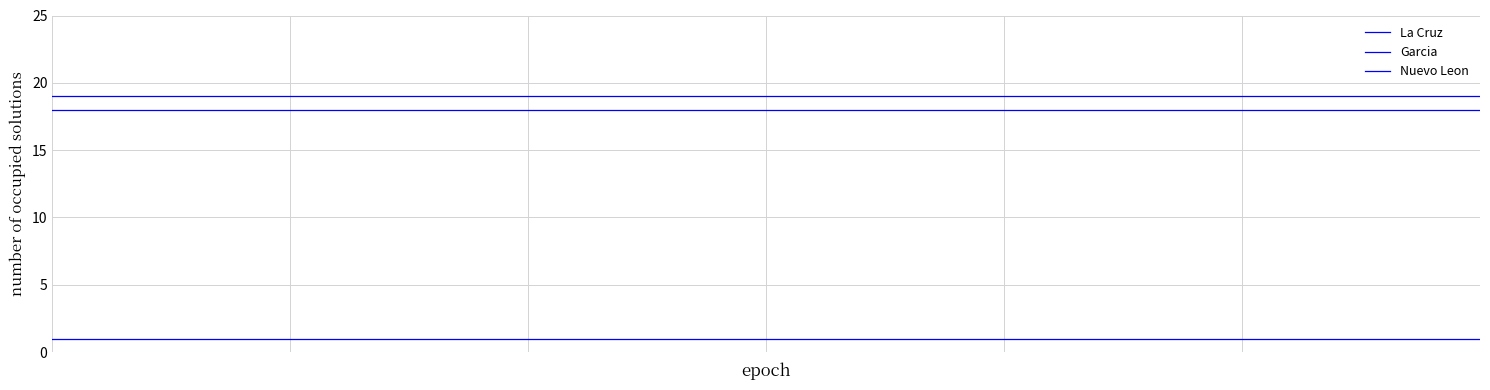

True or false: La Cruz has more than 2 interior local peaks.

False